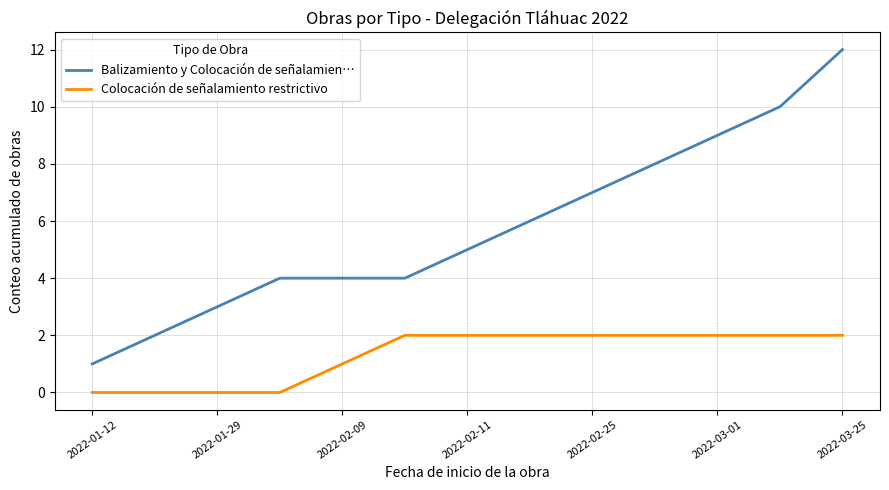

Which series has the widest spread of values?

Balizamiento y Colocación de señalamien…